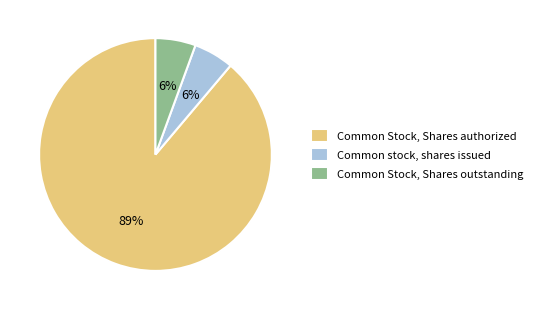

True or false: Common Stock, Shares outstanding accounts for 1% of the total.

False